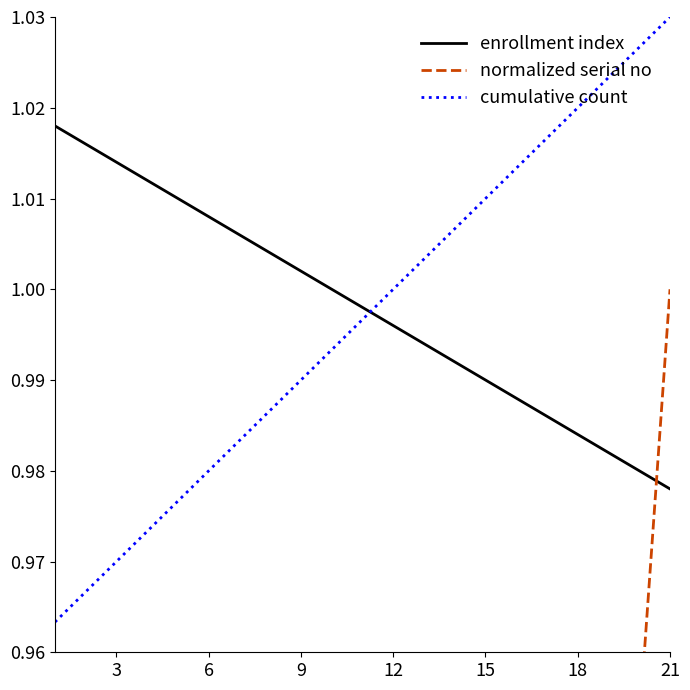

At which label is enrollment index closest to 0?

21